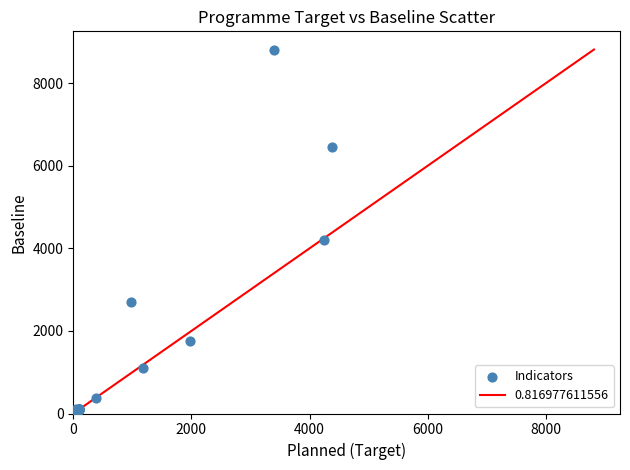

What Y value in the scatter plot is closest to 4407?

4200.0